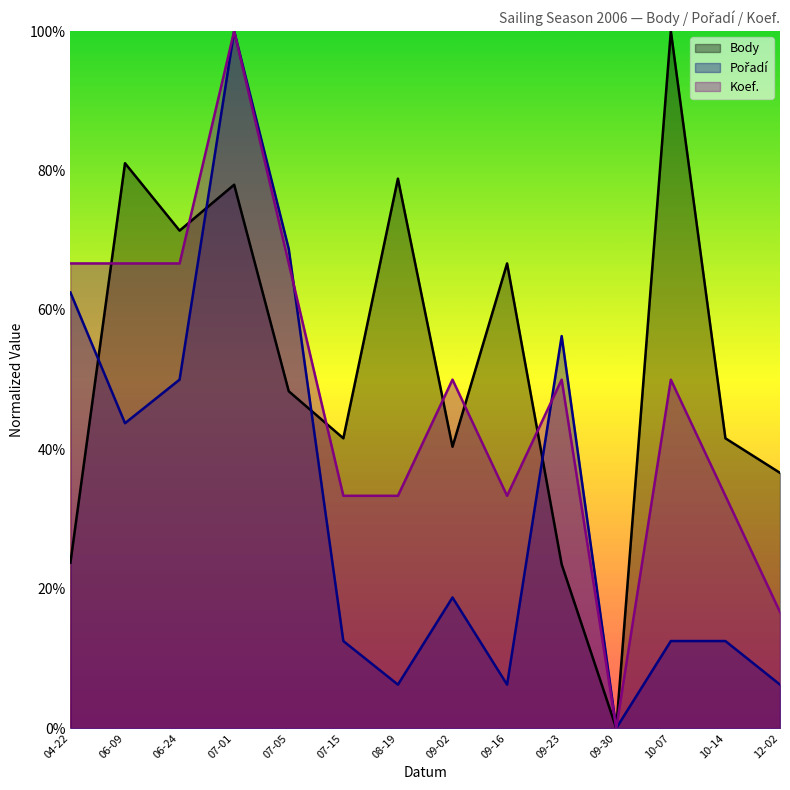

What is the highest value of the Body series?

100.0